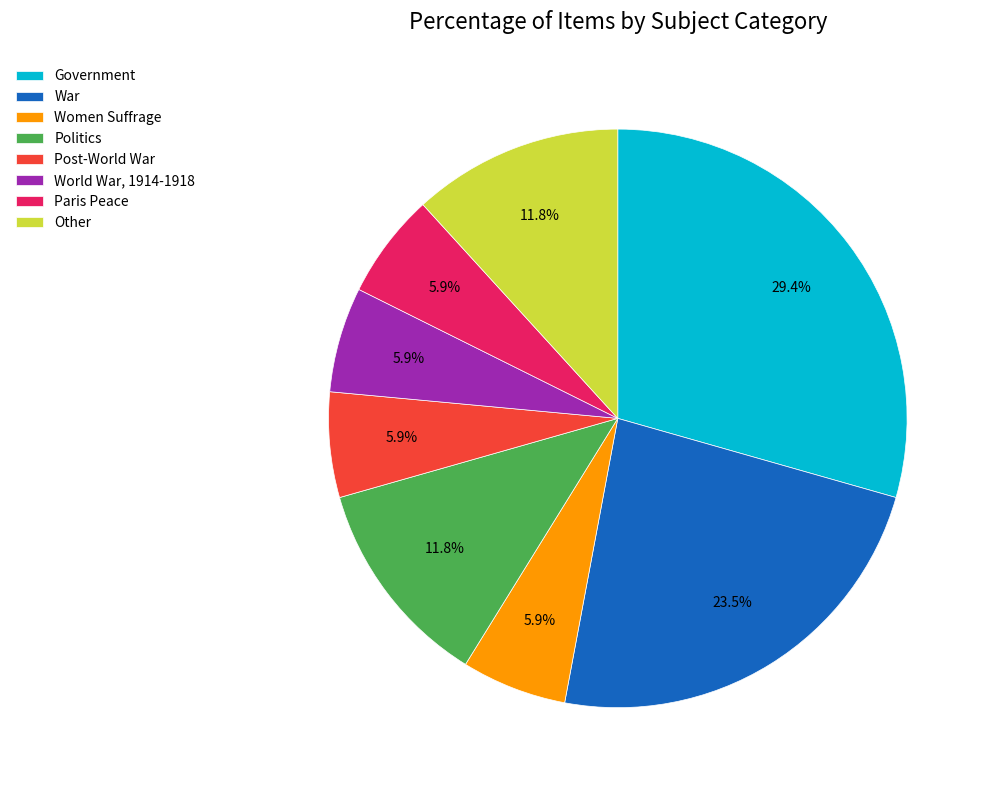

Which has a higher value, World War, 1914-1918 or Other?

Other